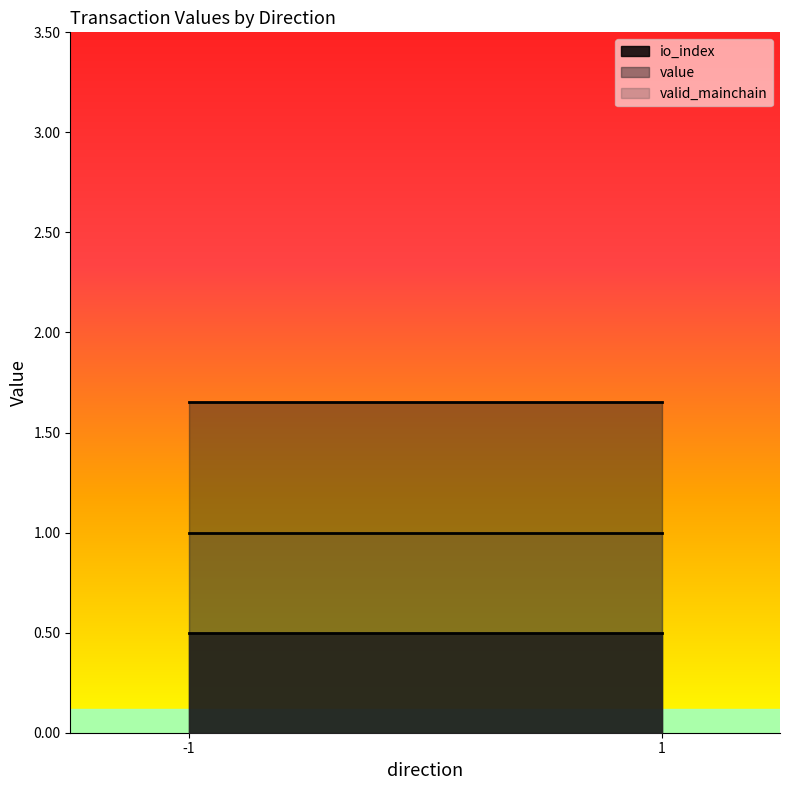

What are all the series names shown in the legend?

io_index, value, valid_mainchain